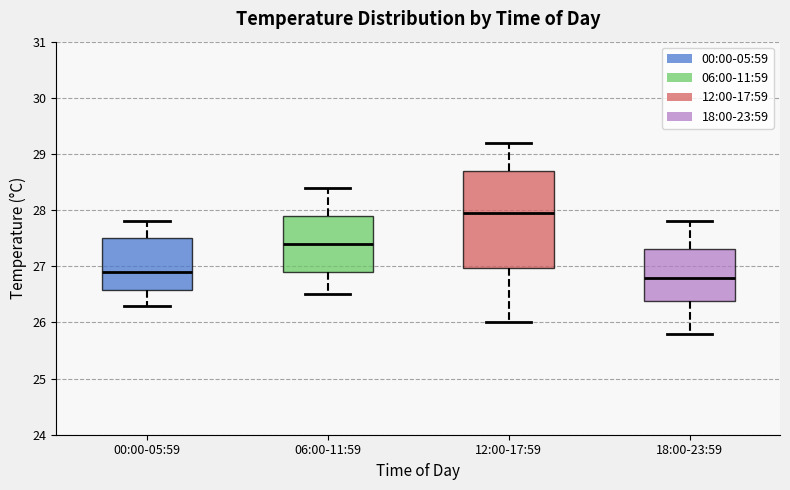

Reading left to right, transcribe this box plot: for each box, give where its median line is, the range the box spans, and where its two whiskers end, as read against the y-axis. The values are not printed on the chart, so give them approximately, as read against the axis.

00:00-05:59: median 26.9, box 26.6 to 27.5, whiskers 26.3 to 27.8
06:00-11:59: median 27.4, box 26.9 to 27.9, whiskers 26.5 to 28.4
12:00-17:59: median 28.0, box 27.0 to 28.7, whiskers 26.0 to 29.2
18:00-23:59: median 26.8, box 26.4 to 27.3, whiskers 25.8 to 27.8